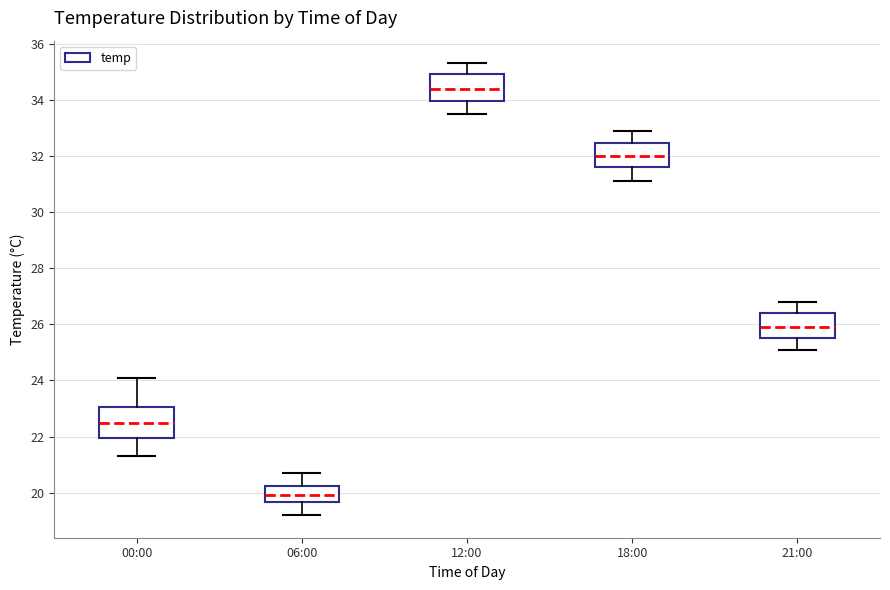

Where is the upper edge of the box for 00:00 on the y-axis? The values are not printed on the chart, so give them approximately, as read against the axis.

23.0